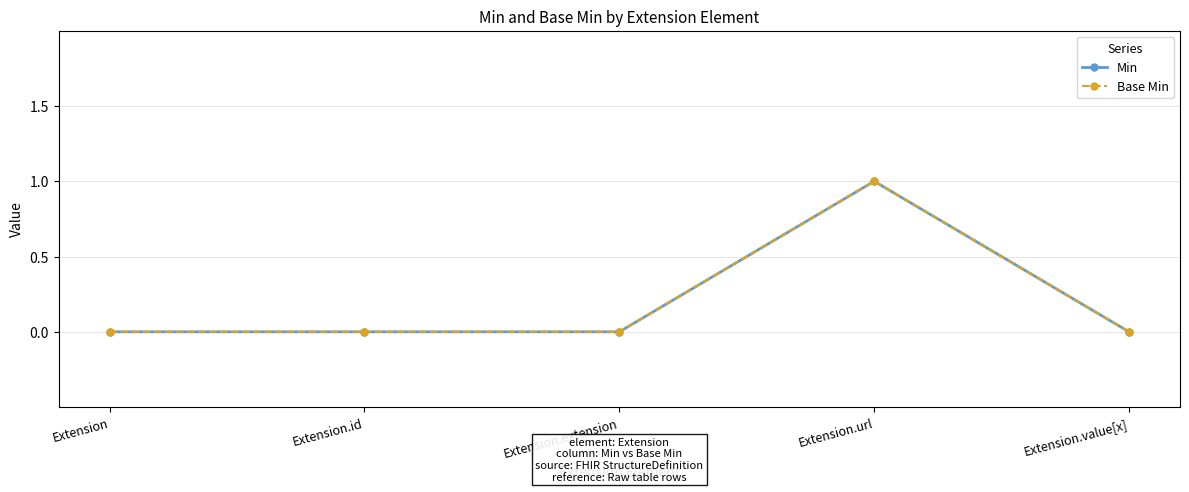

What position from the right is Extension.extension?

3